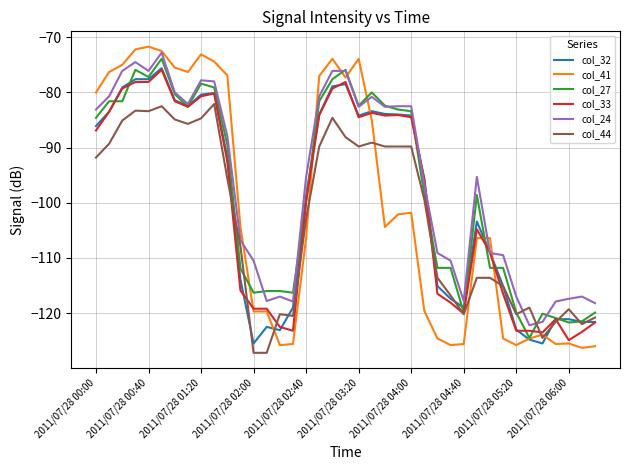

What is the smallest value displayed?

-127.2